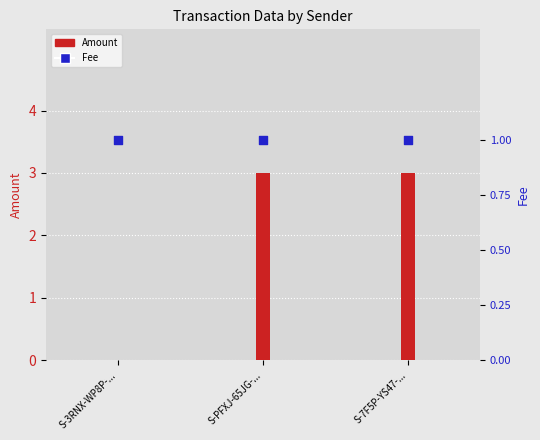

What is the total value across all series at S-3RNX-WP8P-...?

1